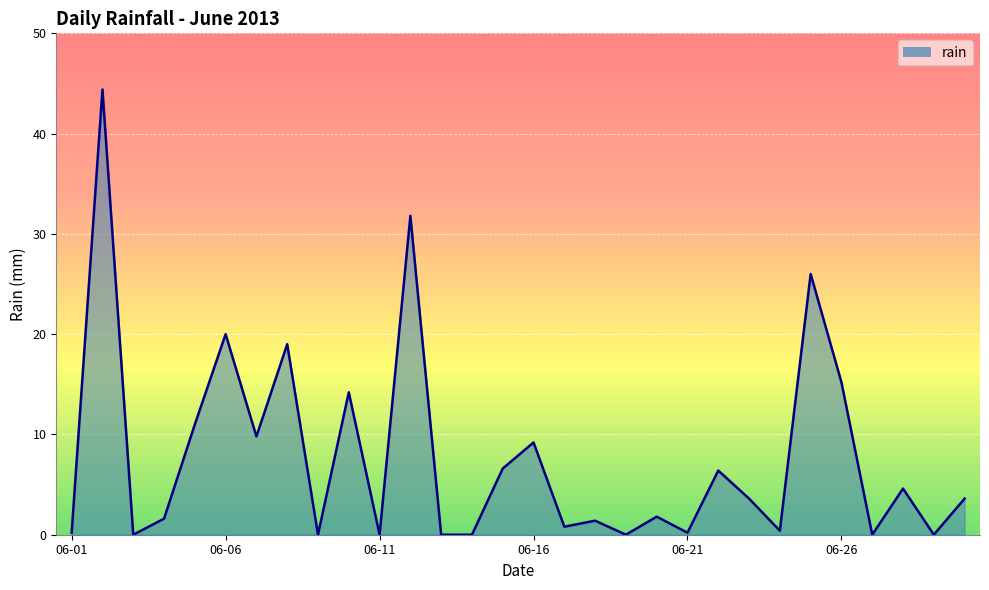

How many lines are shown in the chart?

1